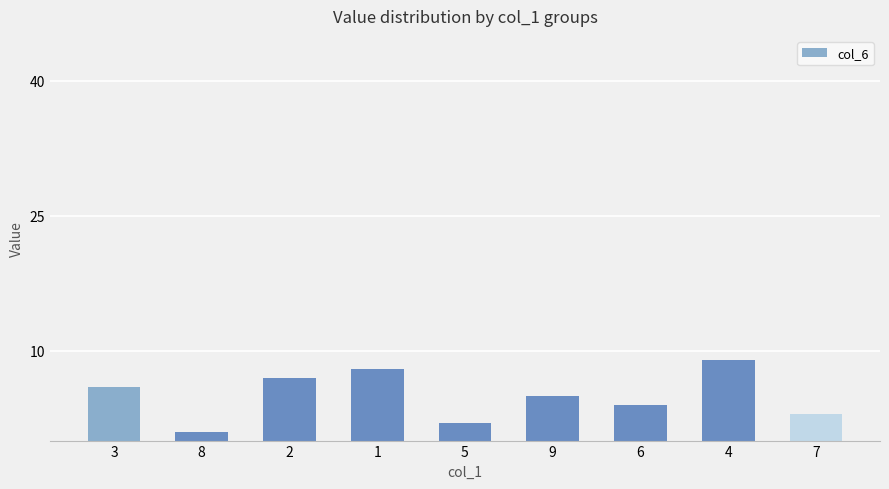

What is the difference between the maximum and minimum values?

8